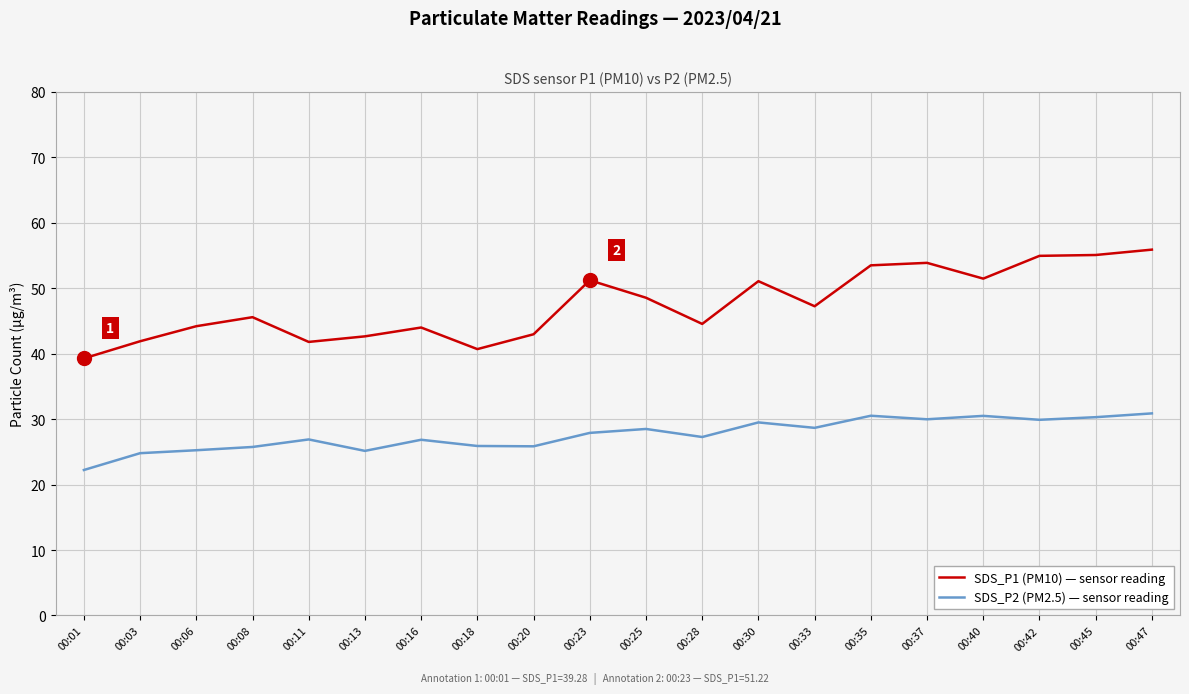

Between 00:18 and 00:45, which series saw the biggest shift?

SDS_P1 (PM10) — sensor reading